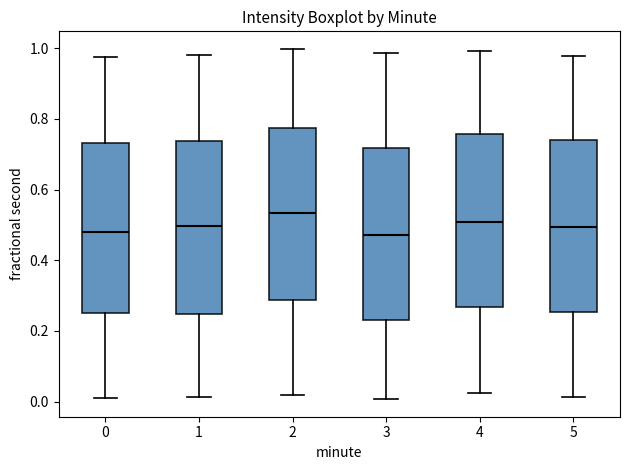

Reading left to right, transcribe this box plot: for each box, give where its median line is, the range the box spans, and where its two whiskers end, as read against the y-axis. The values are not printed on the chart, so give them approximately, as read against the axis.

0: median 0.48, box 0.24 to 0.74, whiskers 0.00 to 0.98
1: median 0.50, box 0.24 to 0.74, whiskers 0.02 to 0.98
2: median 0.54, box 0.28 to 0.78, whiskers 0.02 to 1.00
3: median 0.48, box 0.24 to 0.72, whiskers 0.00 to 0.98
4: median 0.50, box 0.26 to 0.76, whiskers 0.02 to 1.00
5: median 0.50, box 0.26 to 0.74, whiskers 0.02 to 0.98